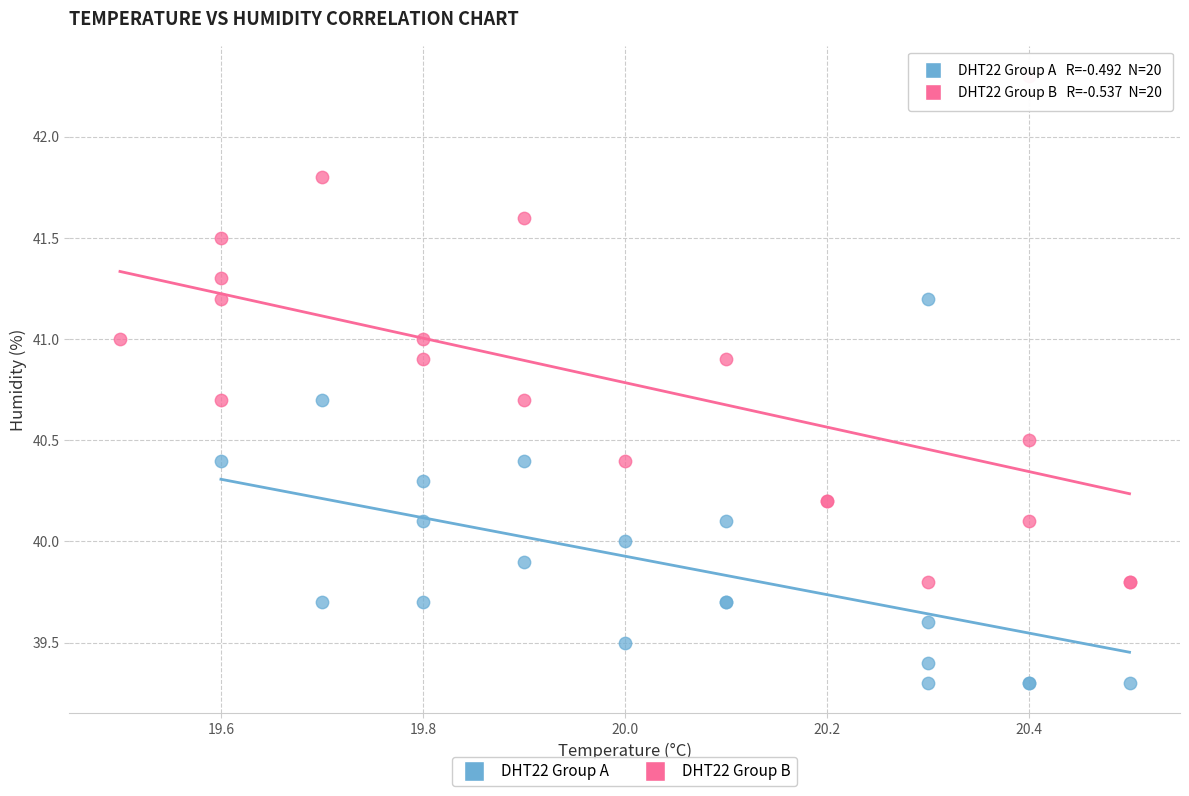

Which series has the widest spread of Y values?

DHT22 Group B